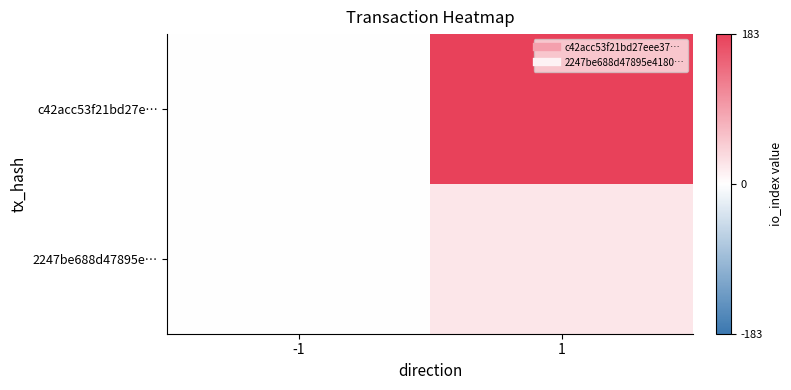

What is the smallest value displayed?

-1